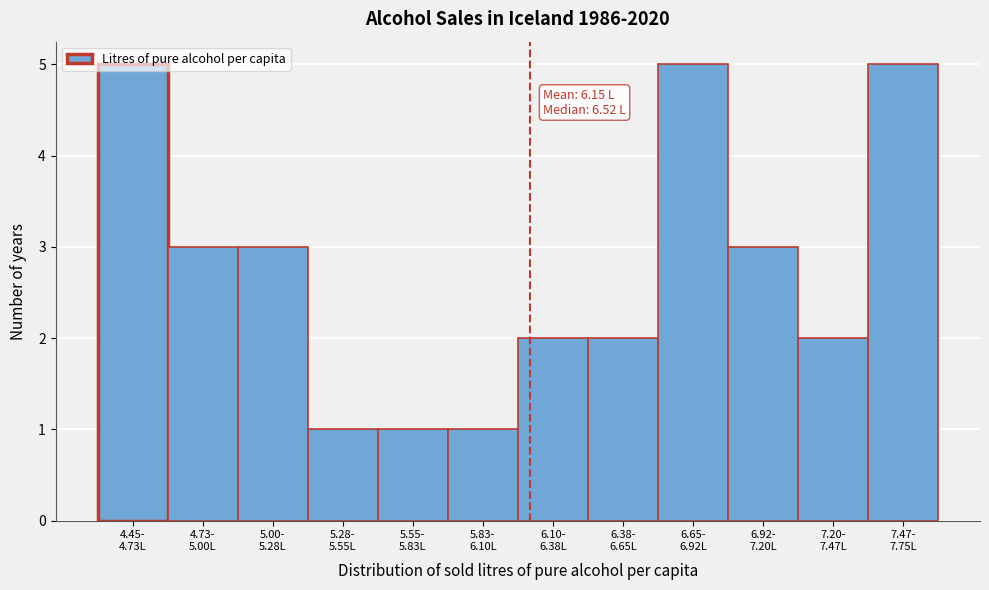

What is the maximum value shown in the chart?

5